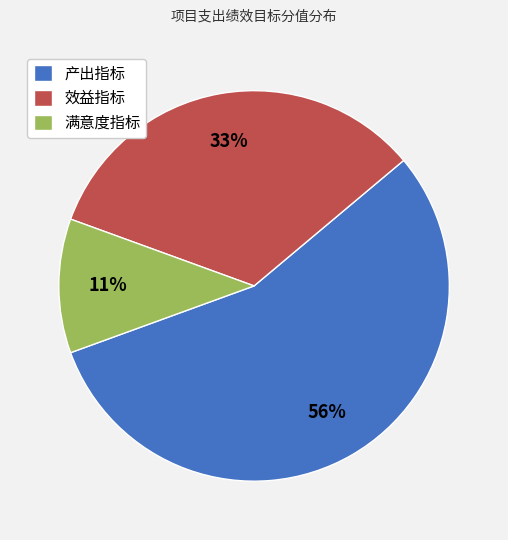

Which slice is the largest?

产出指标